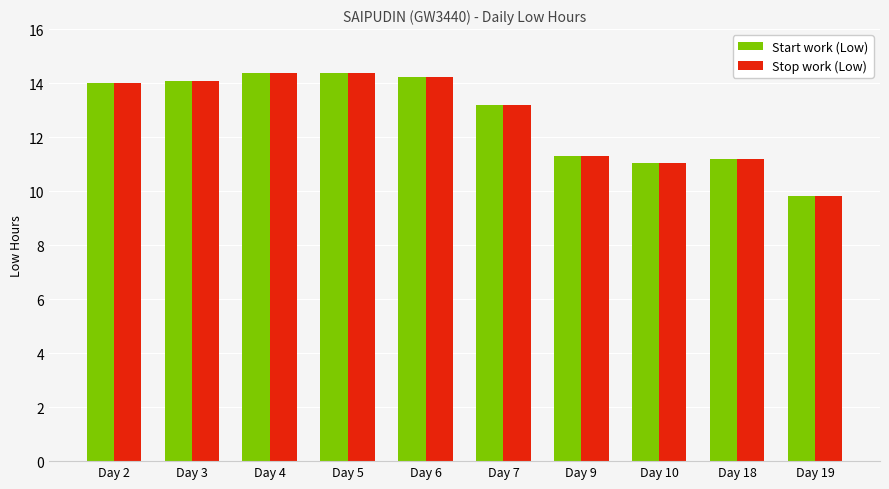

What is the maximum value shown in the chart?

14.4